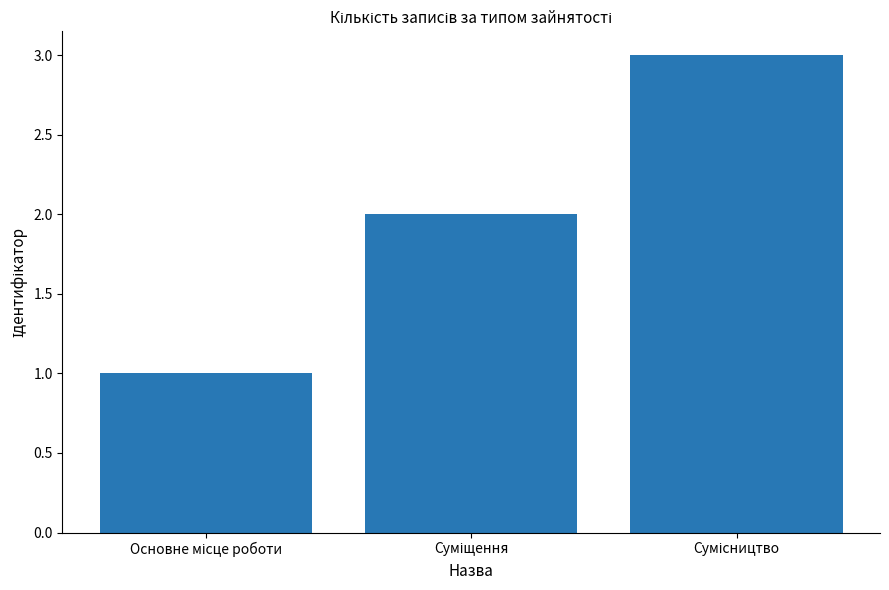

What is the maximum value shown in the chart?

3